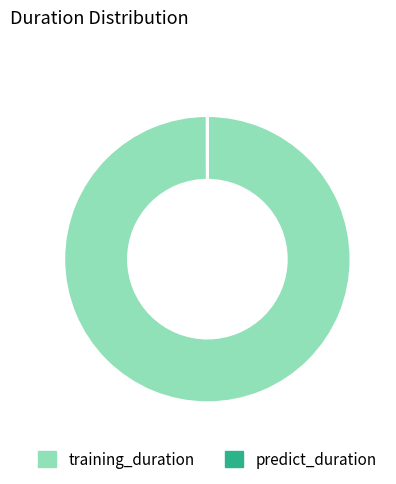

The training_duration slice represents 100% of the pie. True or false?

True